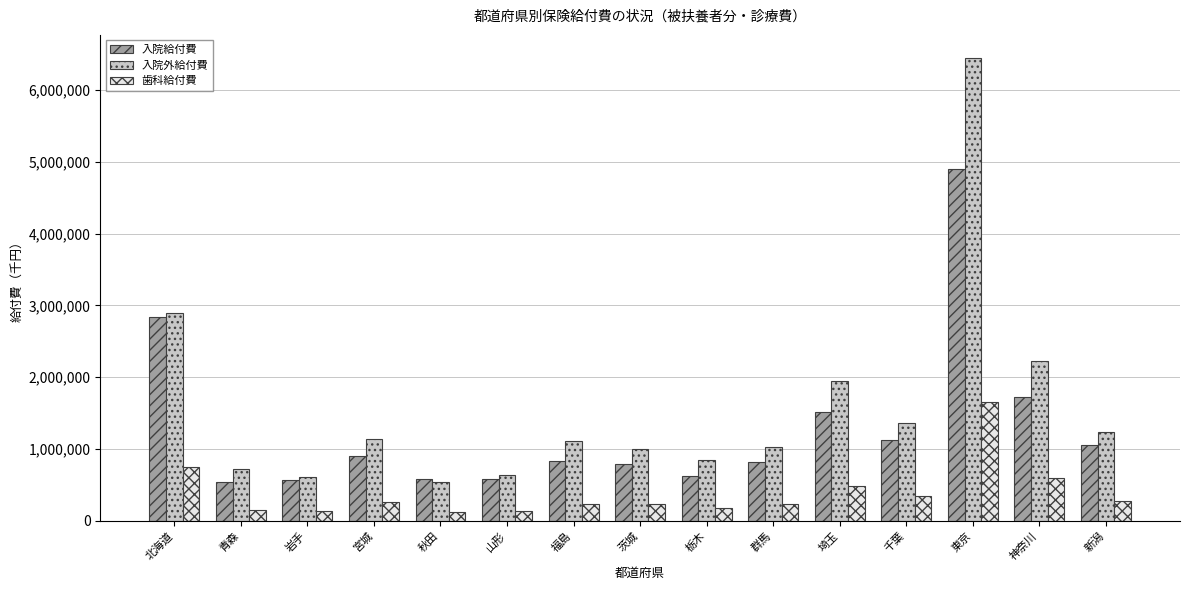

What is the sum of all 入院給付費 values?

19410041.2